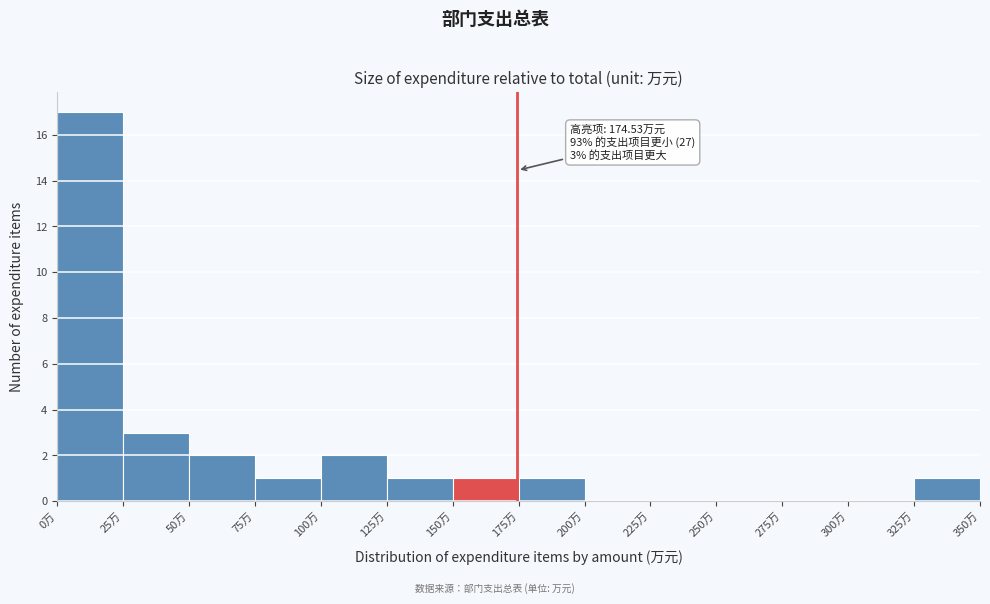

Which range on the x-axis has the tallest bar?

0 to 25